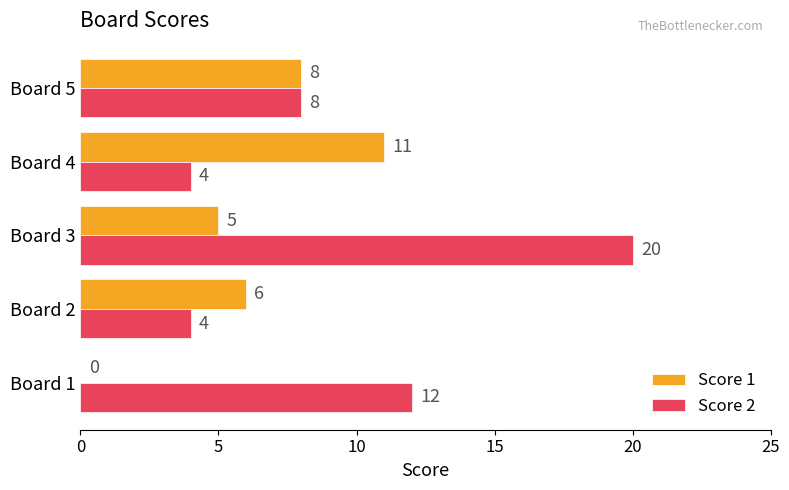

What is the greatest value displayed?

20